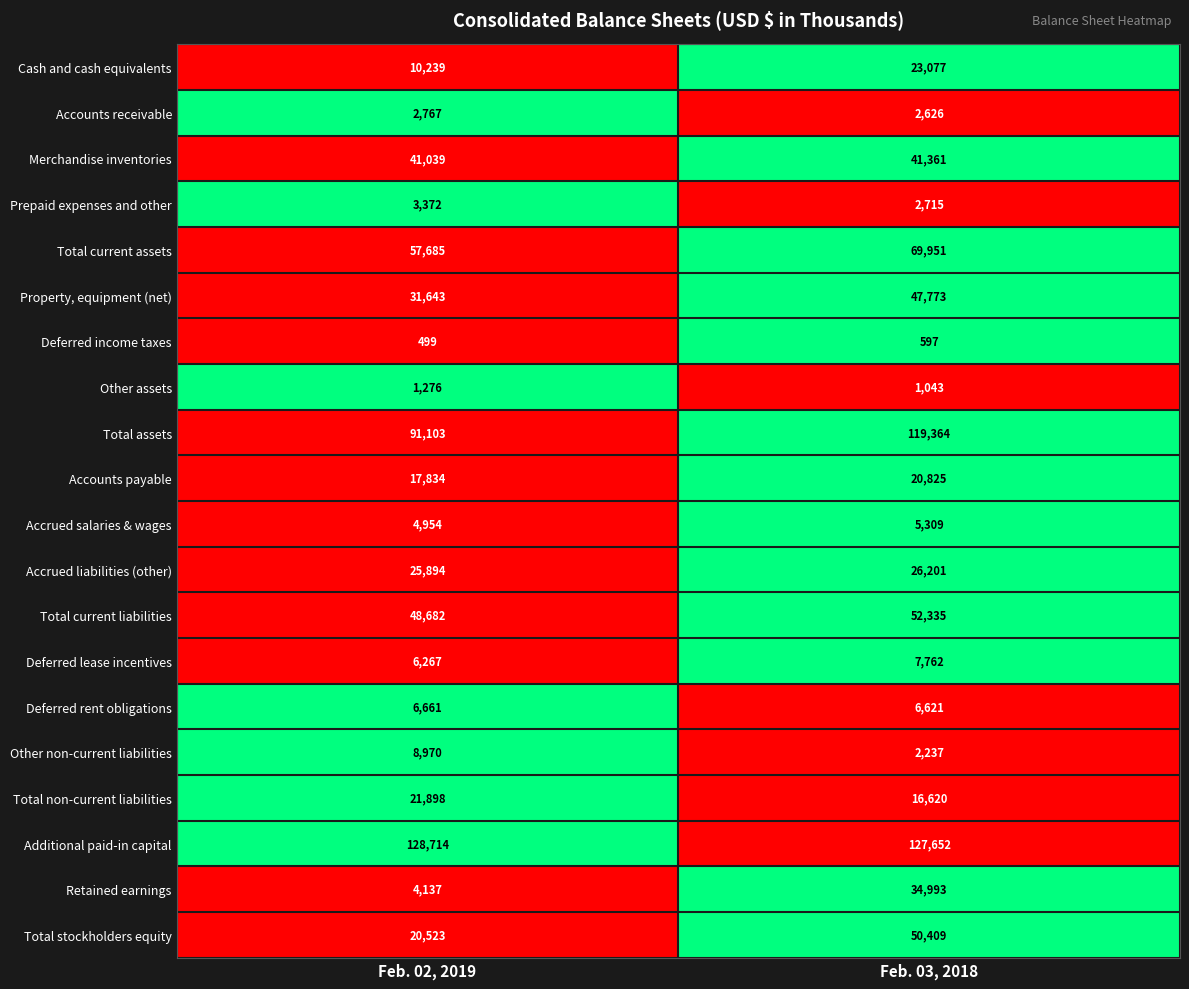

What is the total value across all series at Feb. 03, 2018?

659471